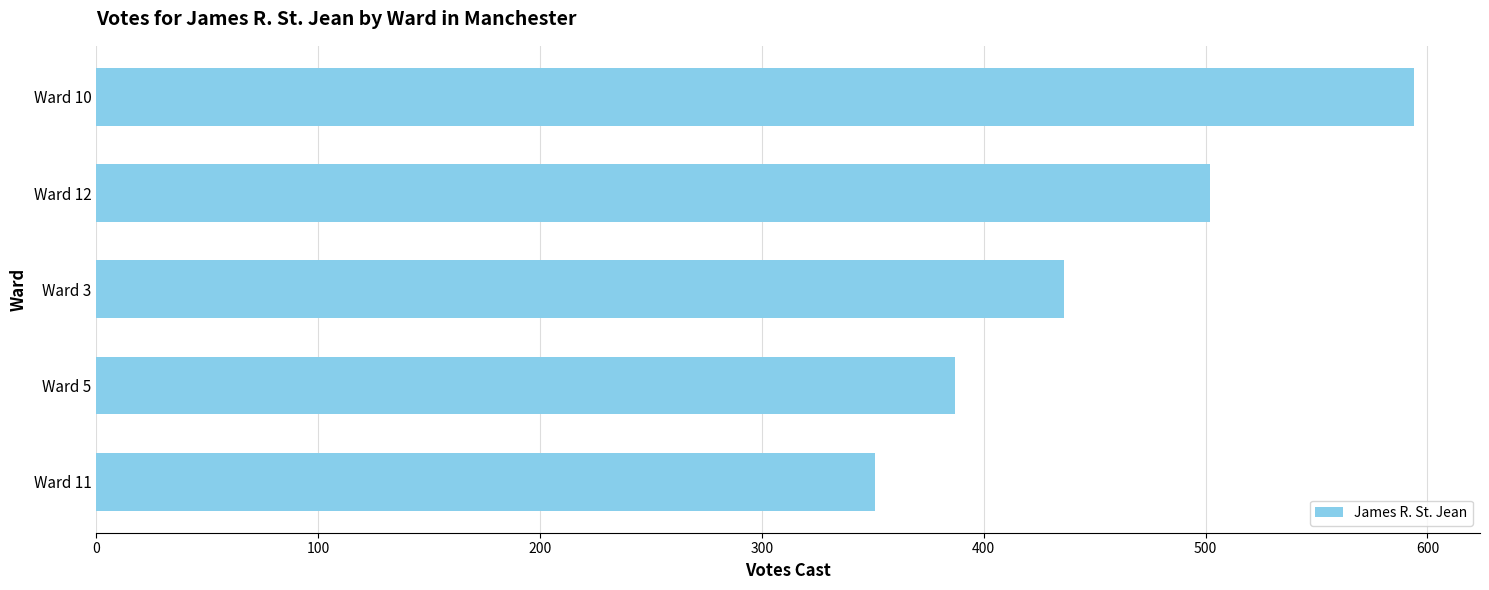

At which category does the chart reach its peak across all series?

Ward 10